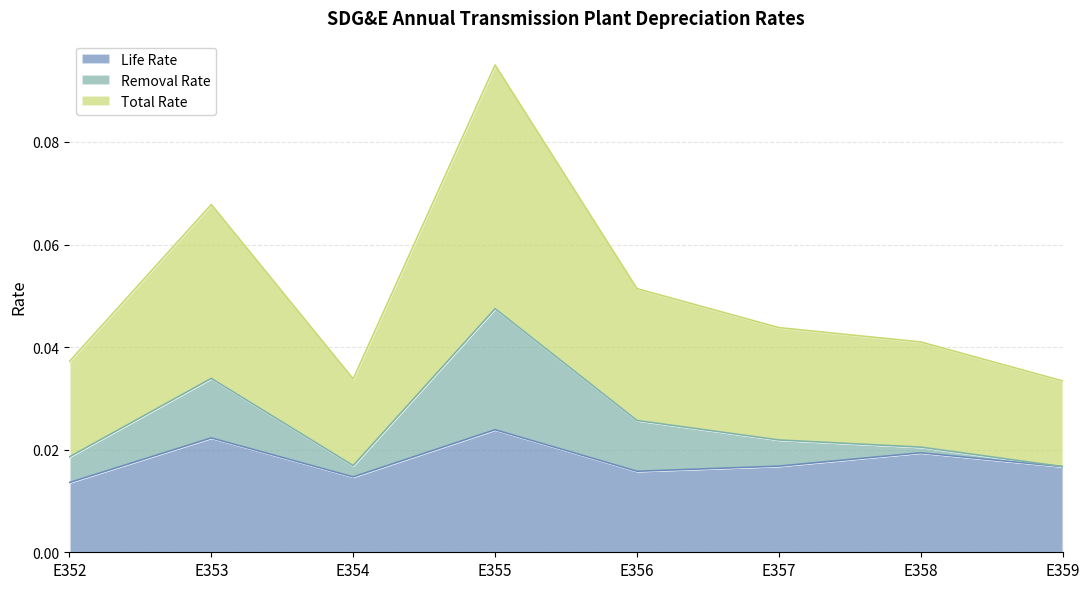

True or false: Total Rate and Life Rate intersect in this chart.

False